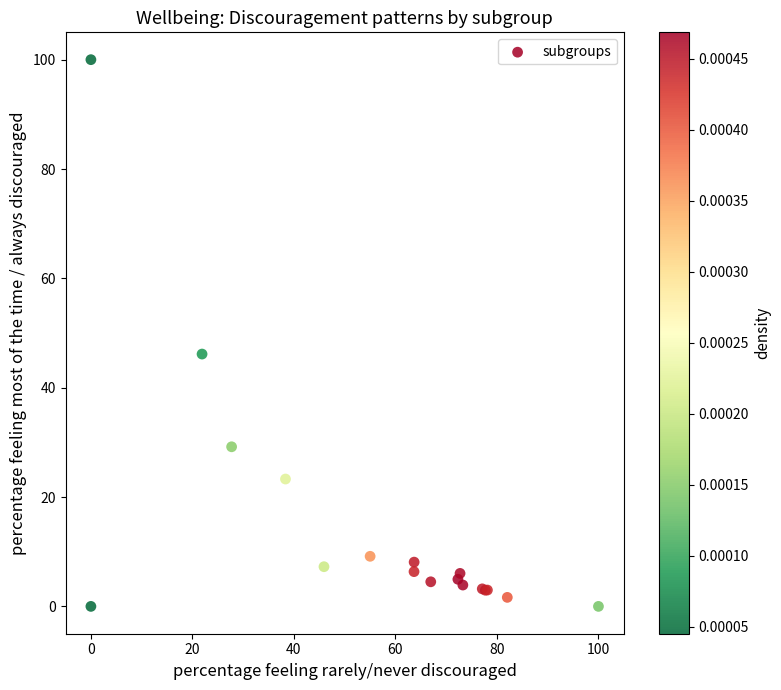

What Y value in the scatter plot is closest to 50?

46.2